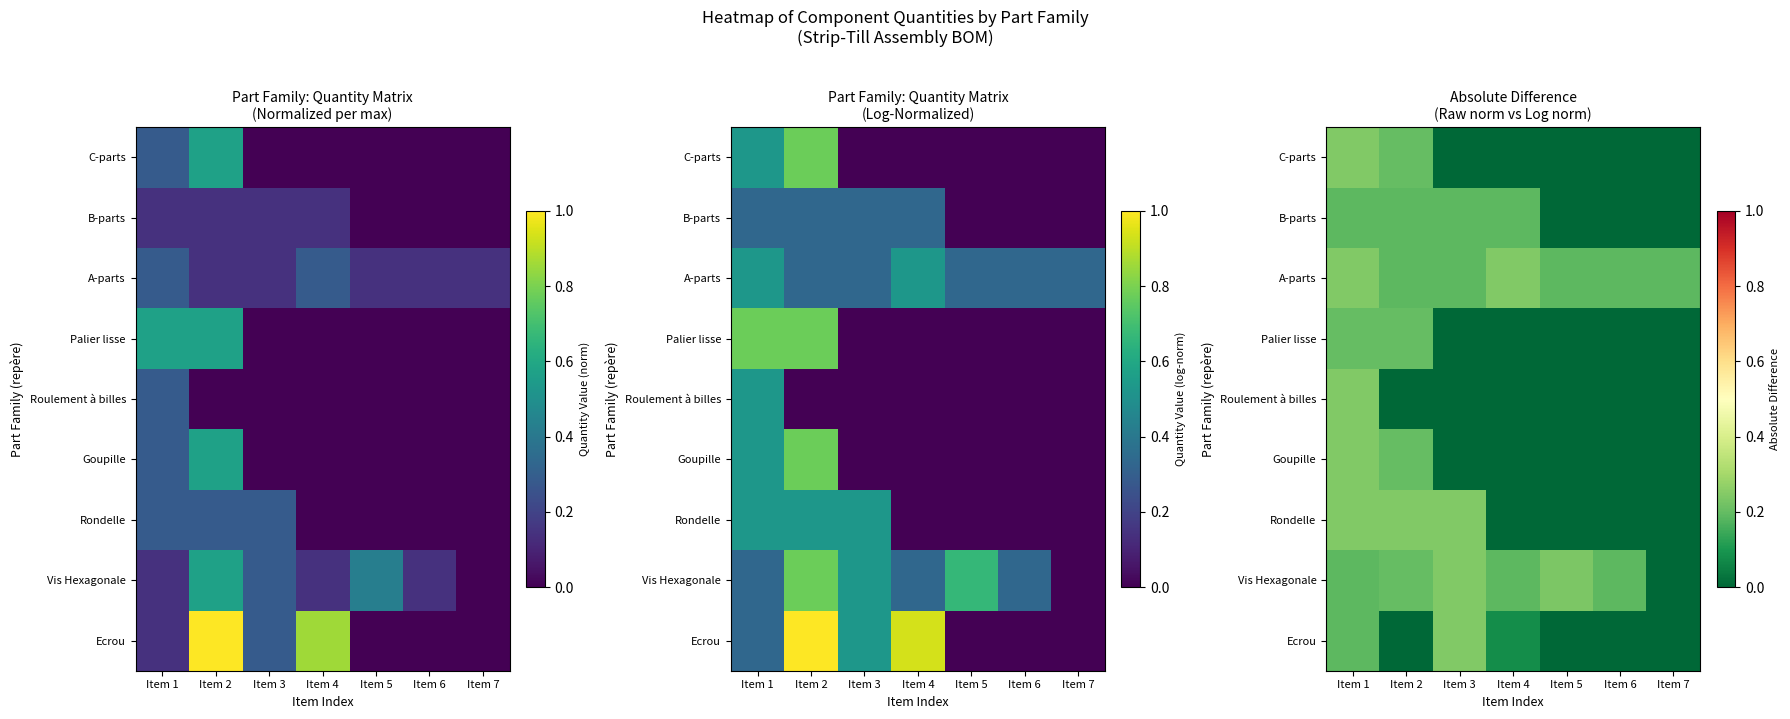

How many positive values does the Goupille series have?

2